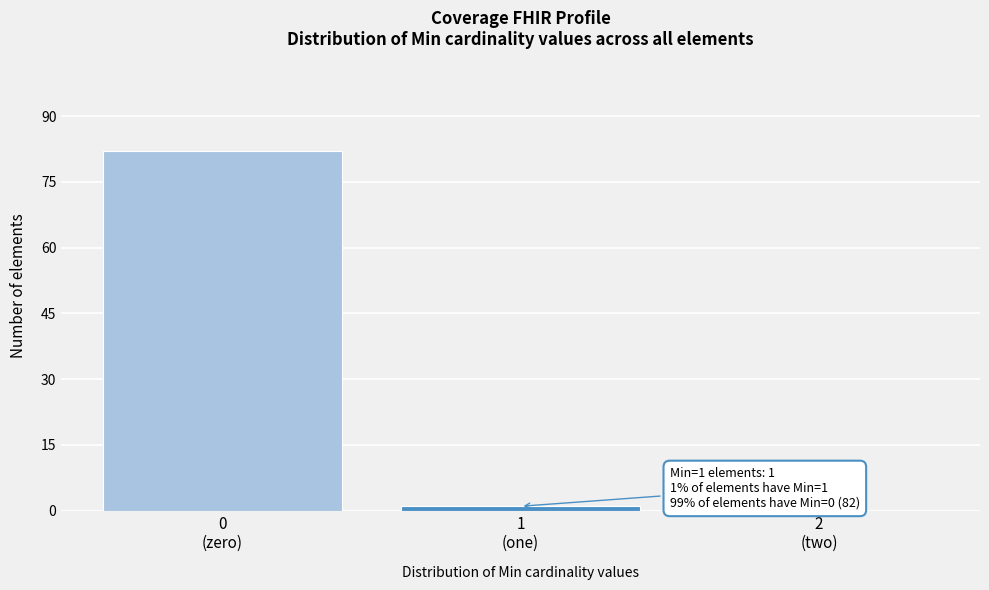

What is the sum of all values?

83